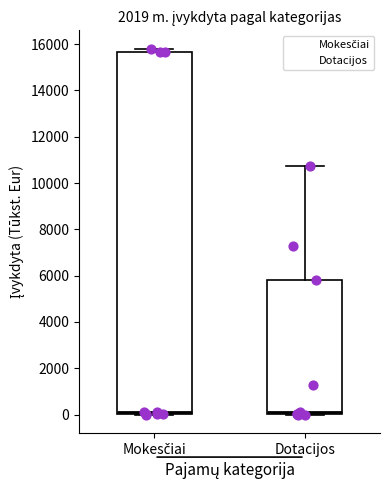

Reading left to right, transcribe this box plot: for each box, give where its median line is, the range the box spans, and where its two whiskers end, as read against the y-axis. The values are not printed on the chart, so give them approximately, as read against the axis.

Mokesčiai: median 200, box 0 to 15600, whiskers 0 to 15800
Dotacijos: median 200, box 0 to 5800, whiskers 0 to 10800